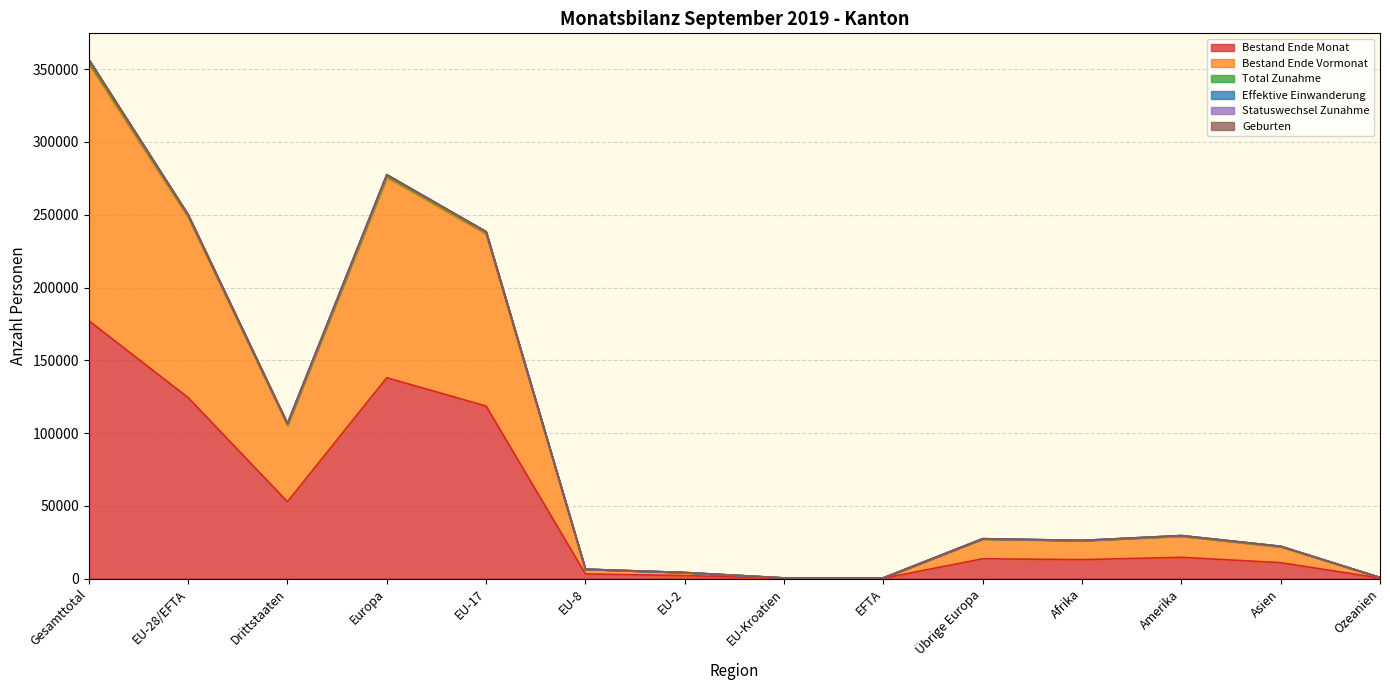

True or false: Bestand Ende Monat and Statuswechsel Zunahme cross at least once.

False